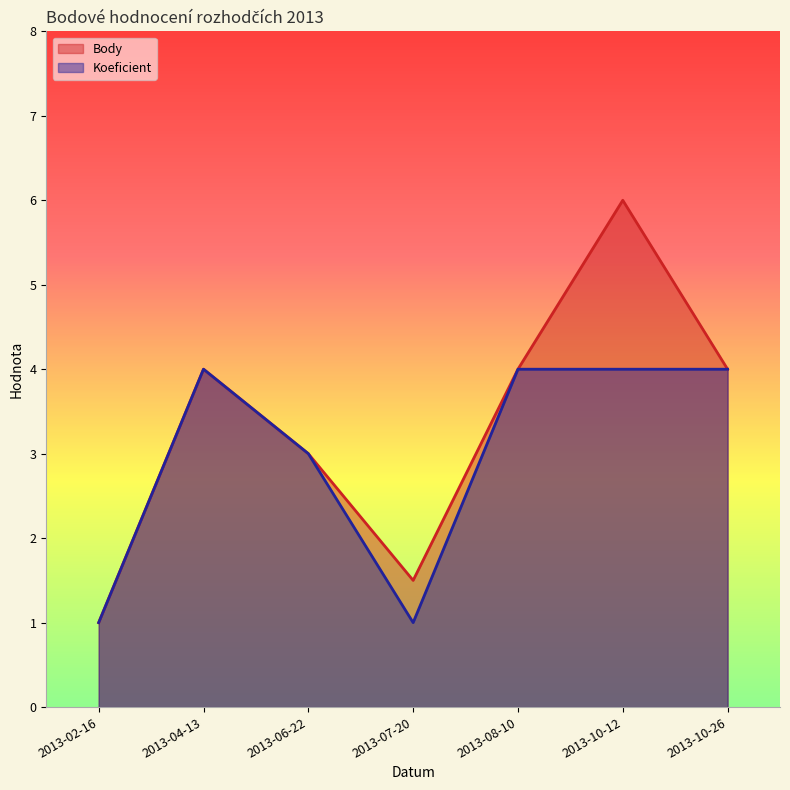

What is the greatest value displayed?

6.0